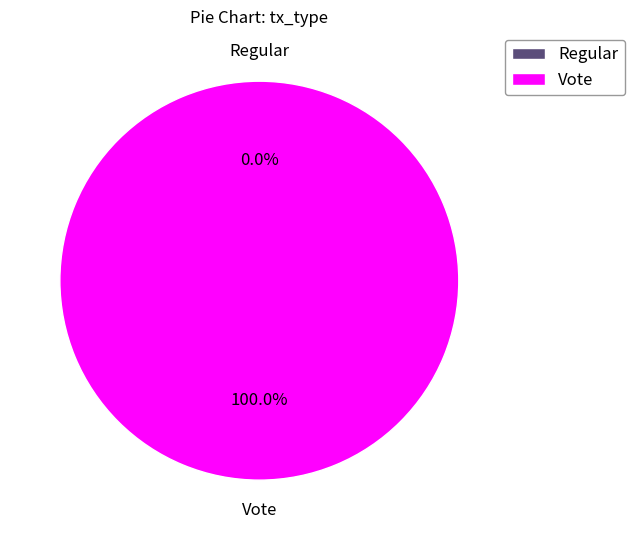

To the nearest percent, what is the difference between the Regular and Vote slice percentages?

100%